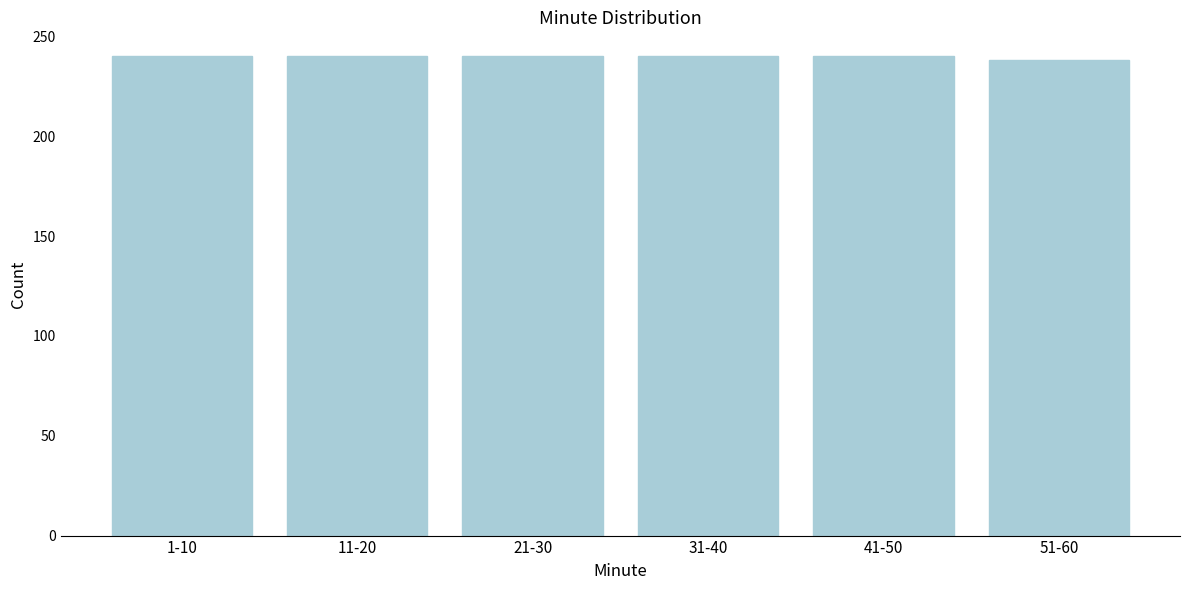

Reading left to right, what are all the values shown in this chart?

1-10=240	11-20=240	21-30=240	31-40=240	41-50=240	51-60=238